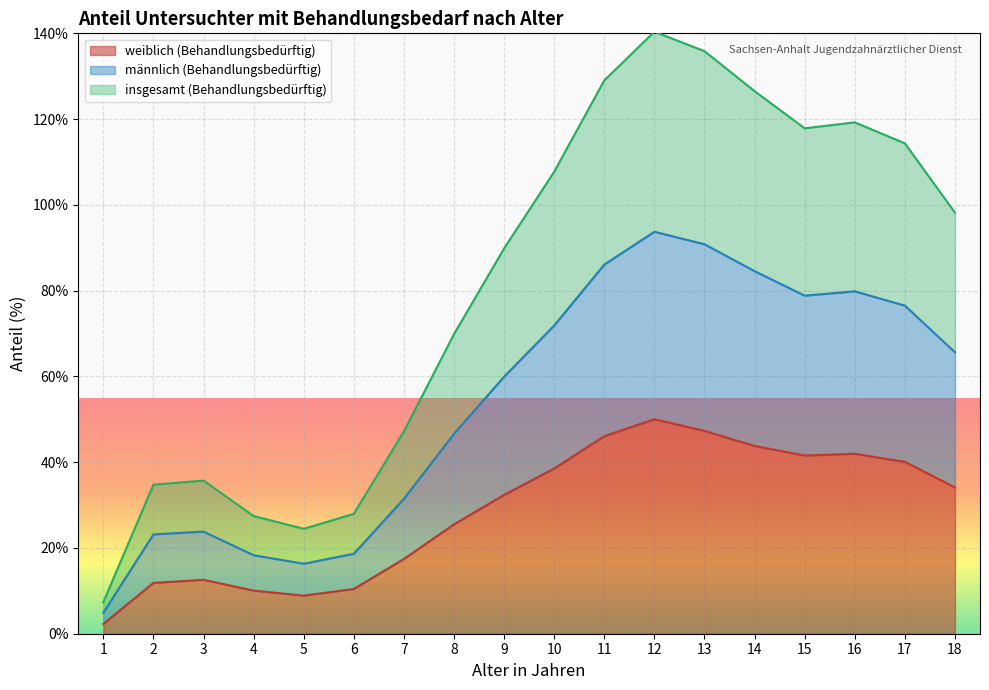

The weiblich (Behandlungsbedürftig) series shows 80.3 at 12. True or false?

False